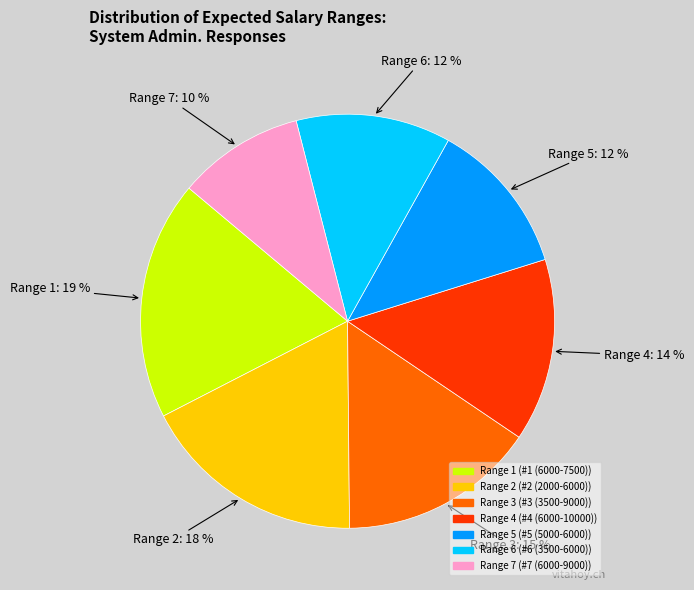

Does any single category account for the majority?

No